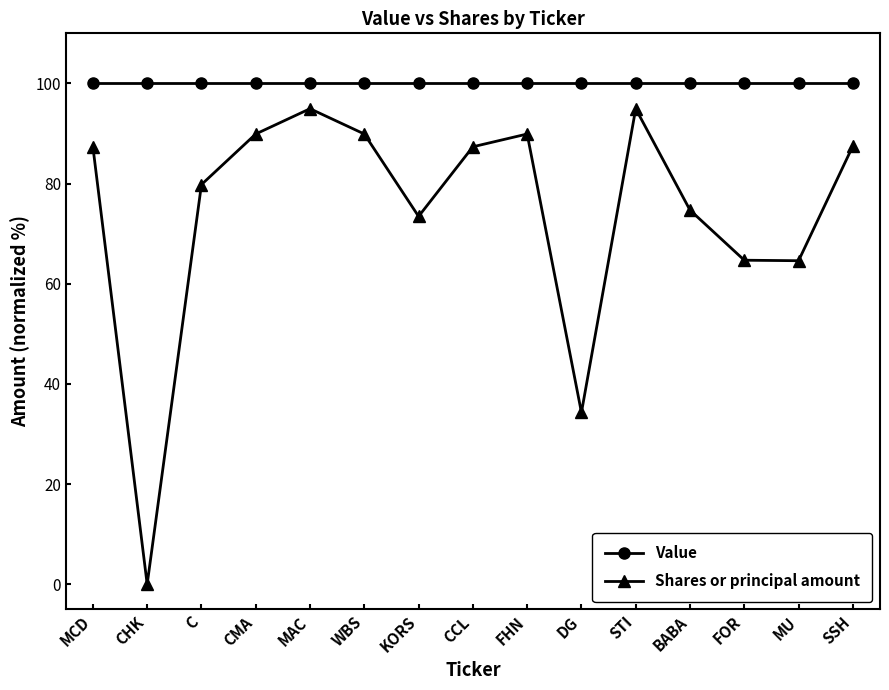

Which series has the widest spread of values?

Shares or principal amount